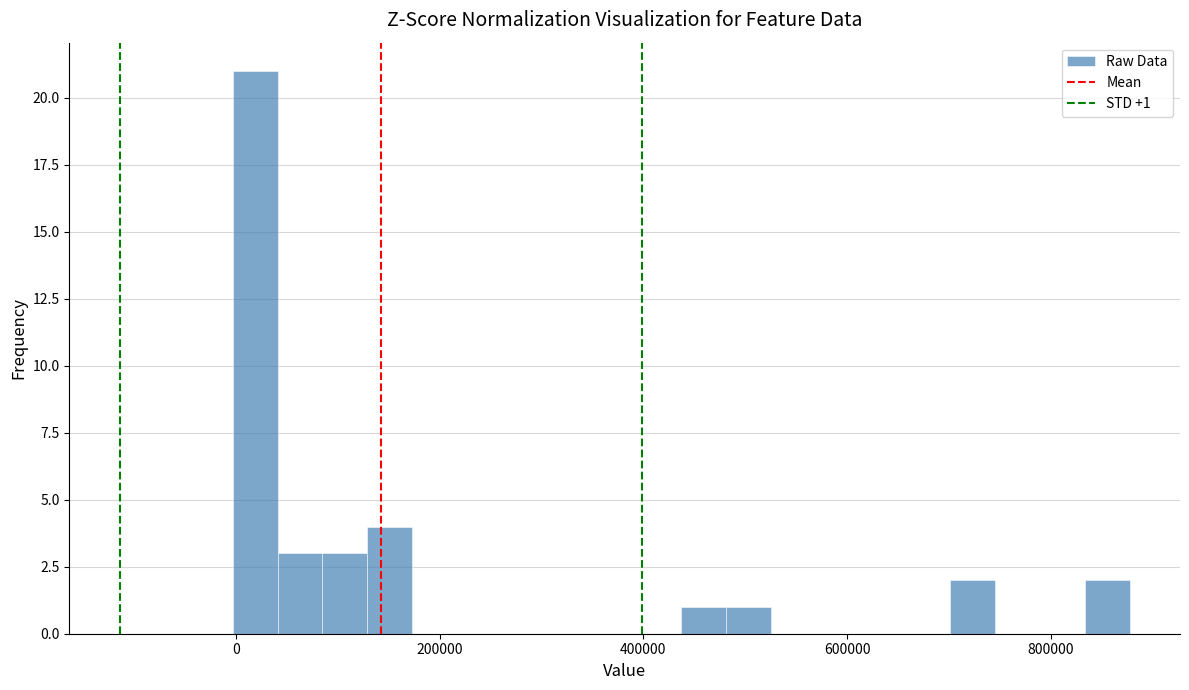

Around what value on the x-axis is the tallest bar? Give the approximate position of its centre, as read against the axis.

20000